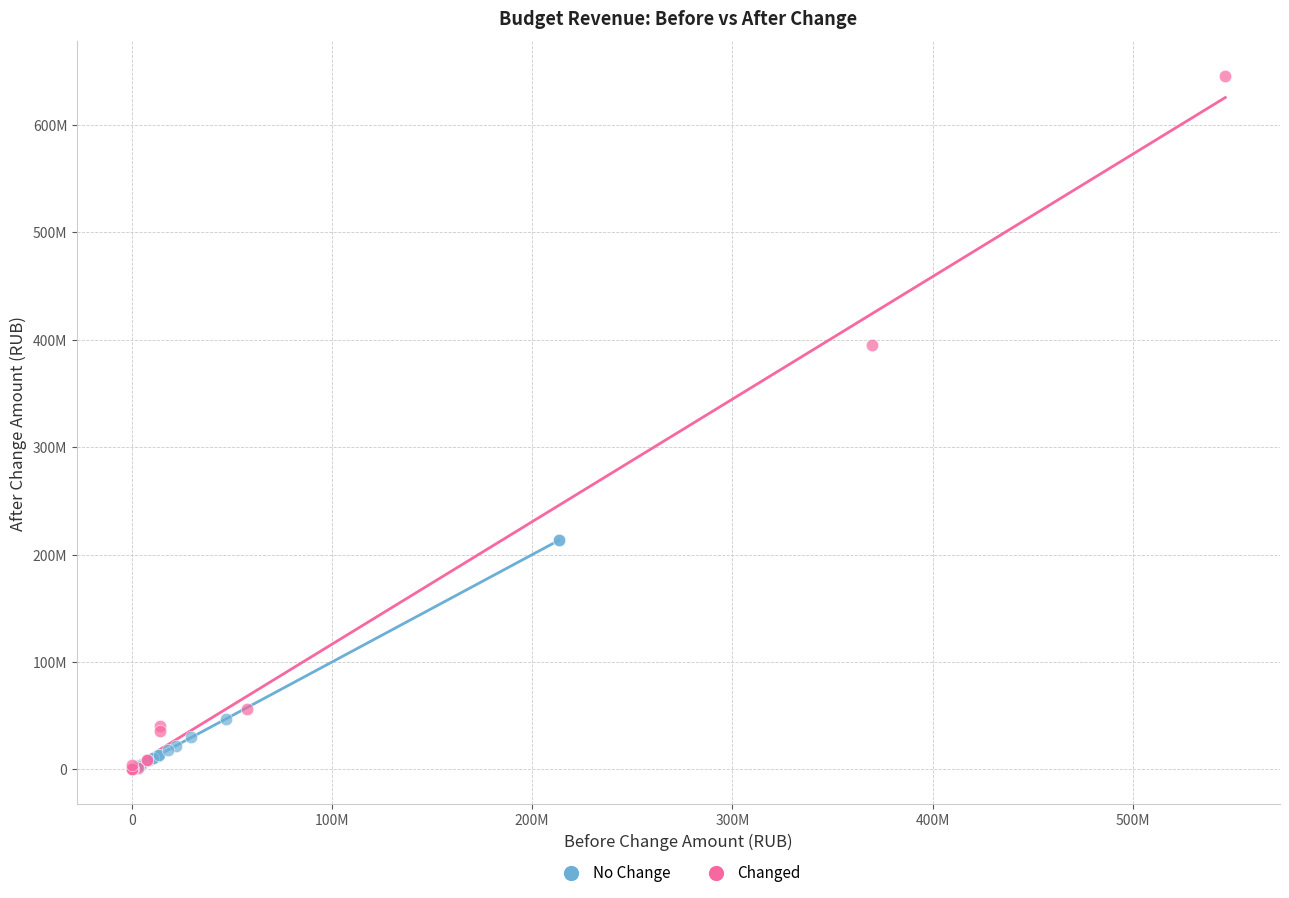

What are all the series names shown in the legend?

No Change, Changed